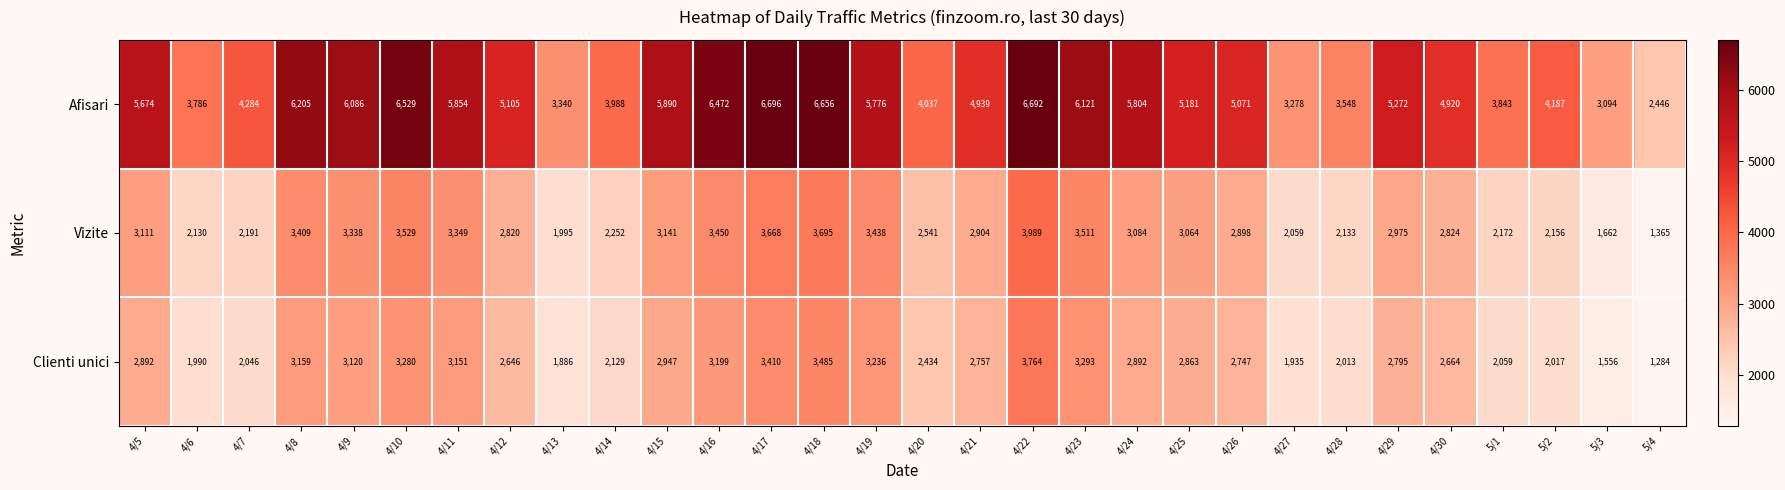

What value does the Vizite series have at 4/18?

3695